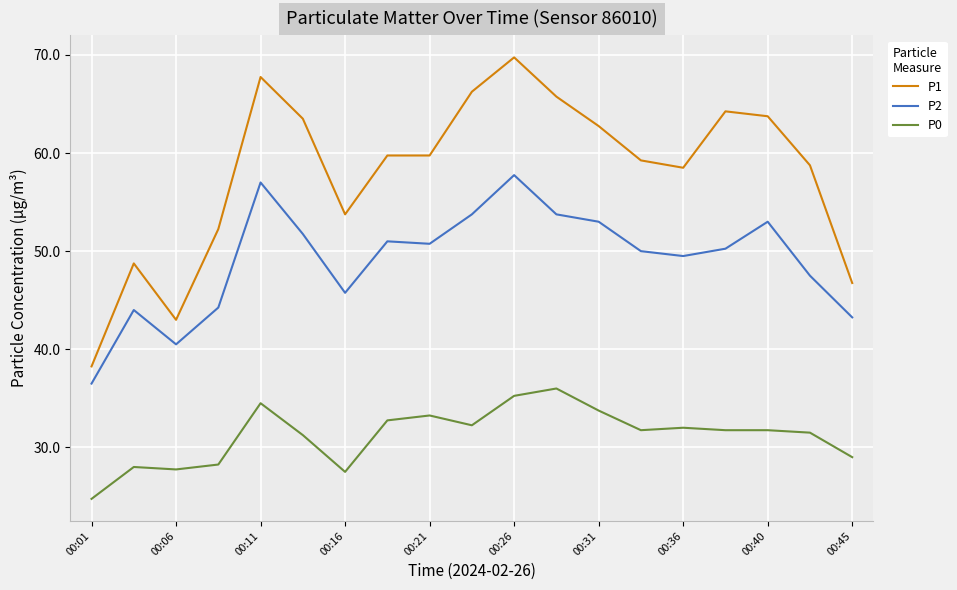

What is the lowest value of the P0 series?

24.8